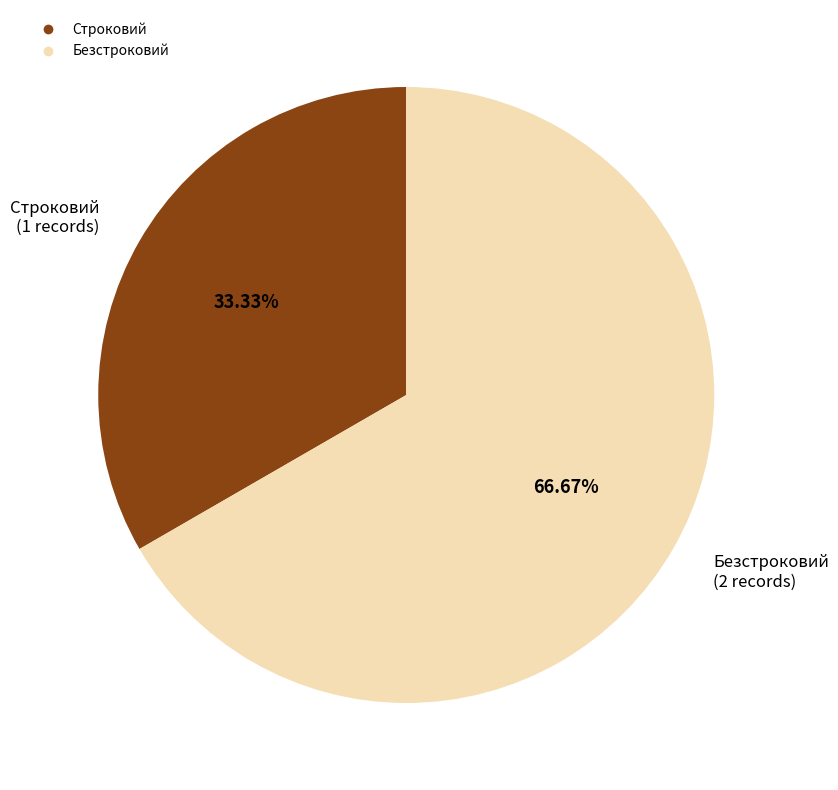

Rank the categories by value from lowest to highest.

Строковий, Безстроковий